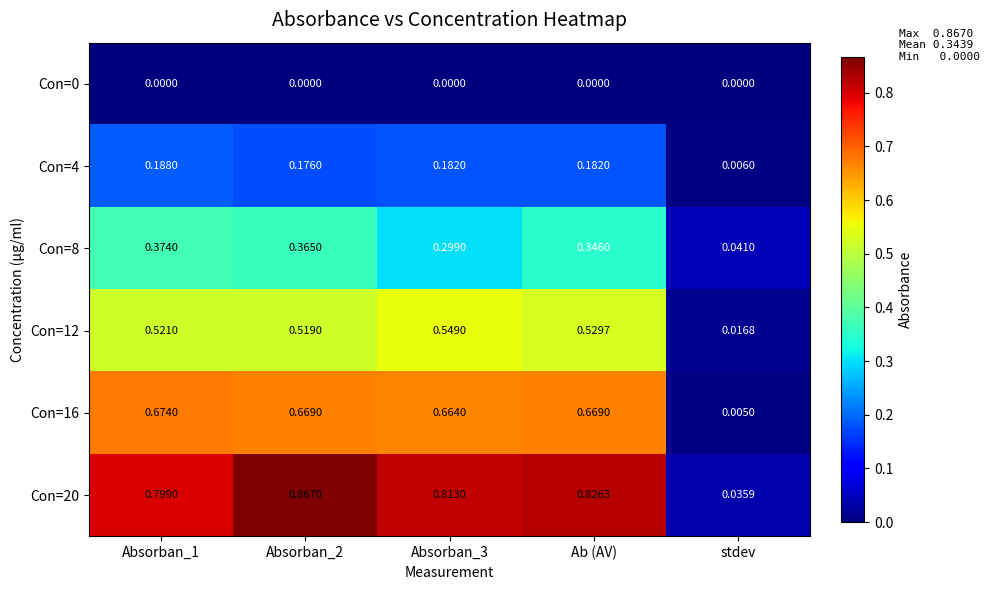

At which label is Con=16 closest to 0?

stdev